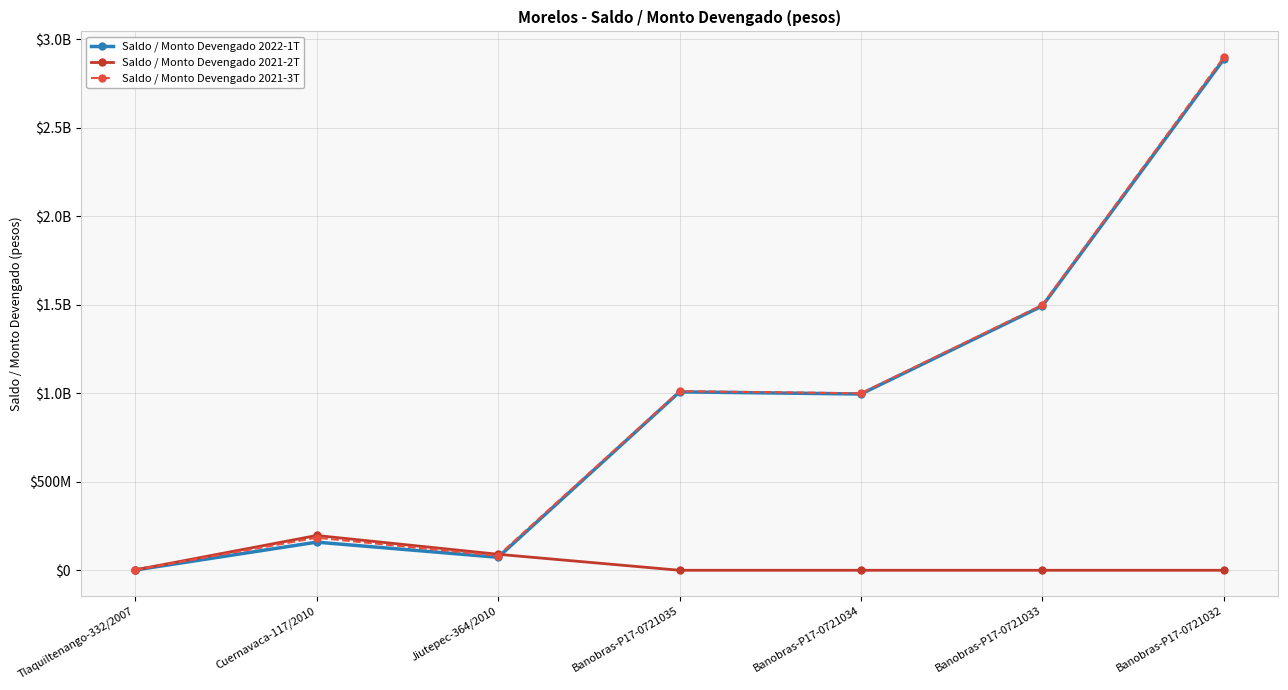

True or false: Saldo / Monto Devengado 2021-2T and Saldo / Monto Devengado 2021-3T cross at least once.

True